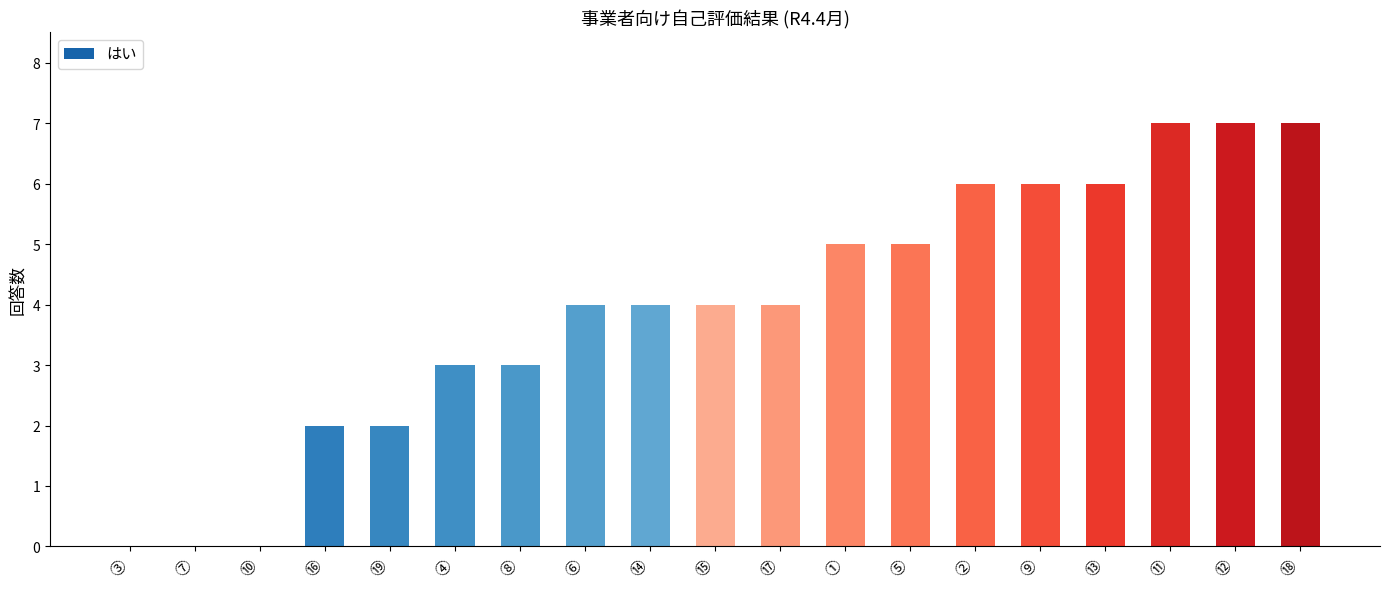

Read the value at ⑱.

7